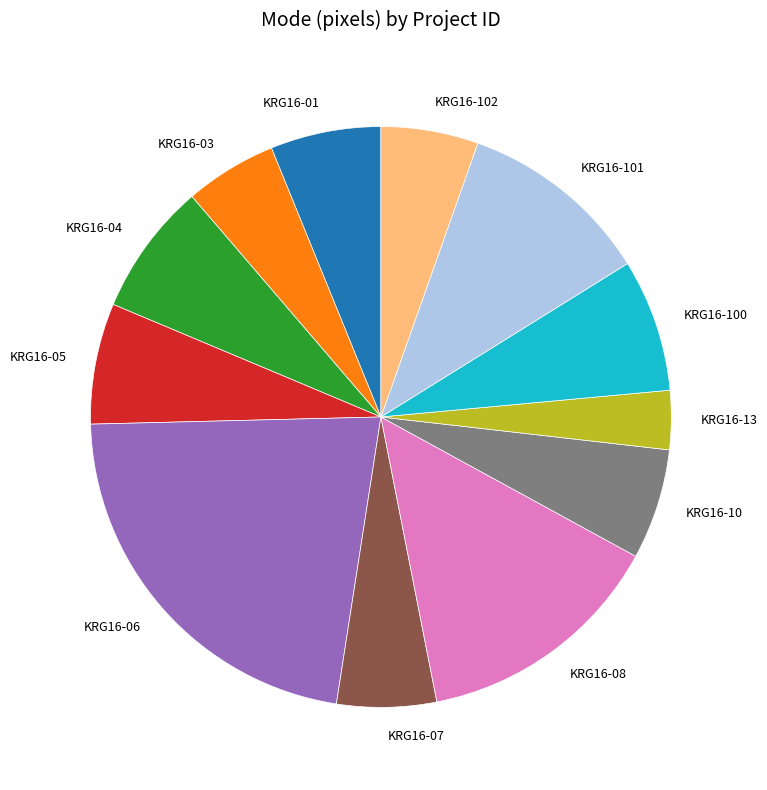

Between KRG16-101 and KRG16-01, which is larger?

KRG16-101